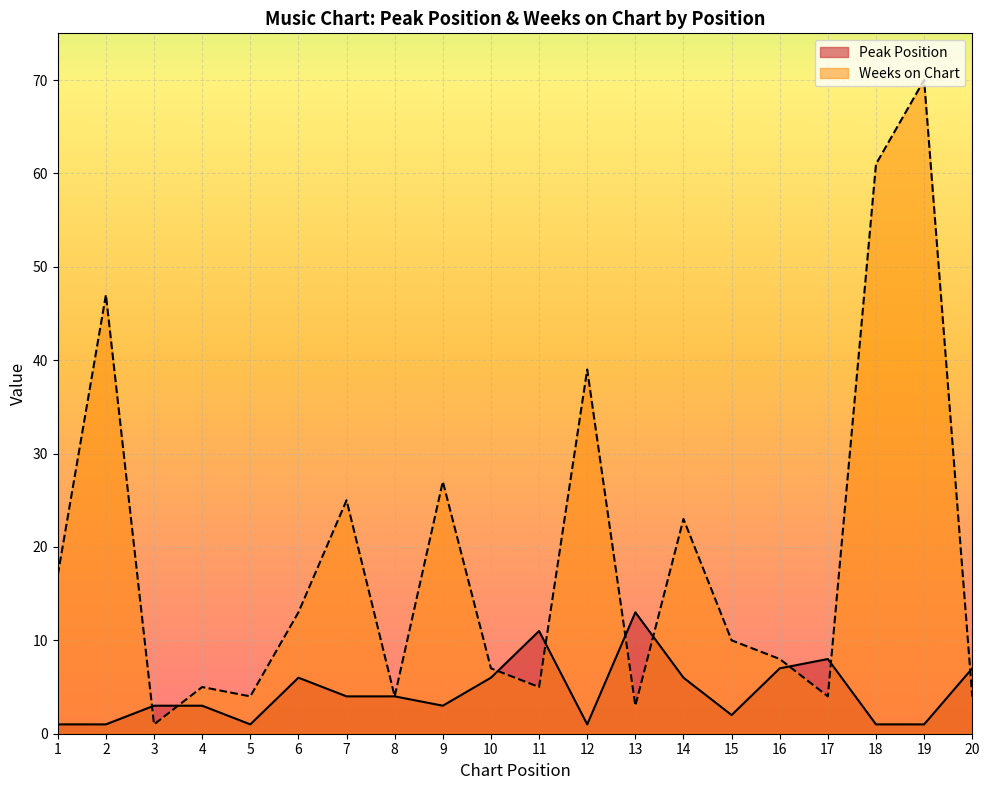

What is the lowest value of the Weeks on Chart series?

1